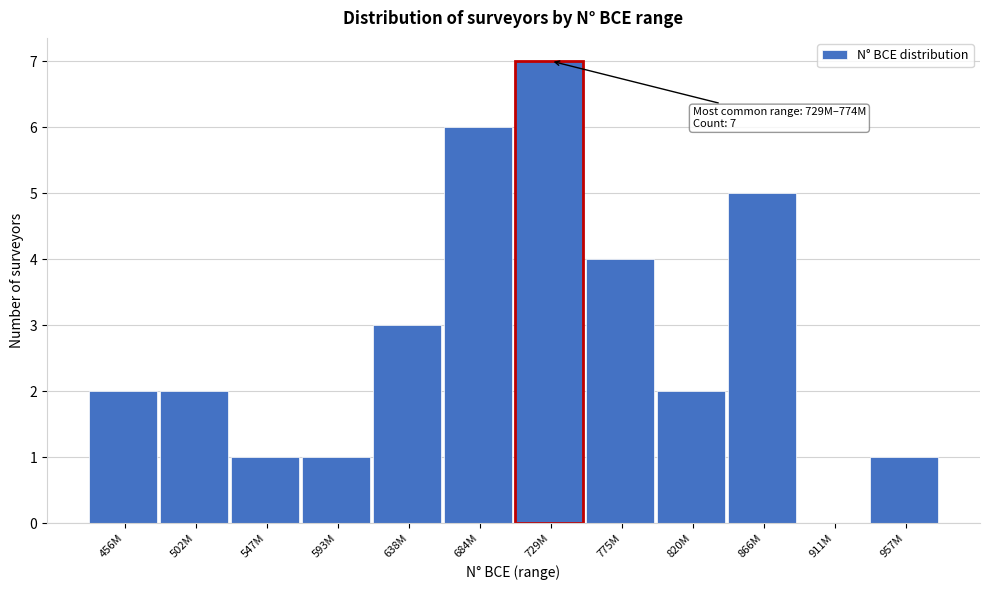

Reading left to right, extract all data points from this chart.

456M=2	502M=2	547M=1	593M=1	638M=3	684M=6	729M=7	775M=4	820M=2	866M=5	911M=0	957M=1